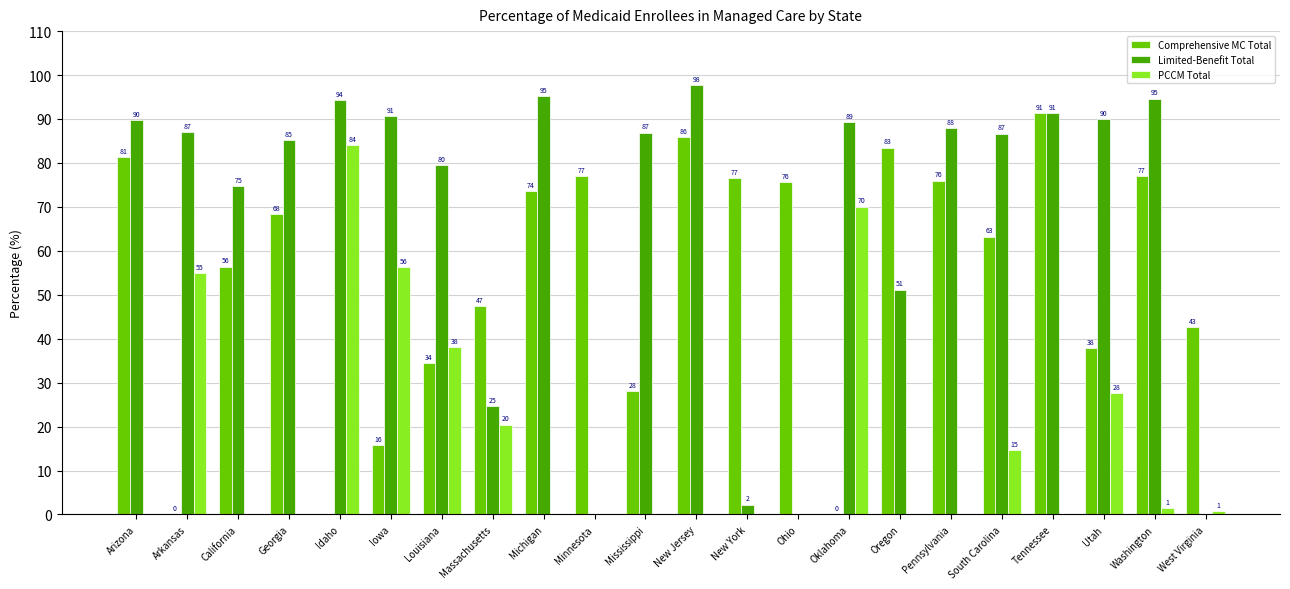

How many series are shown in this chart?

3